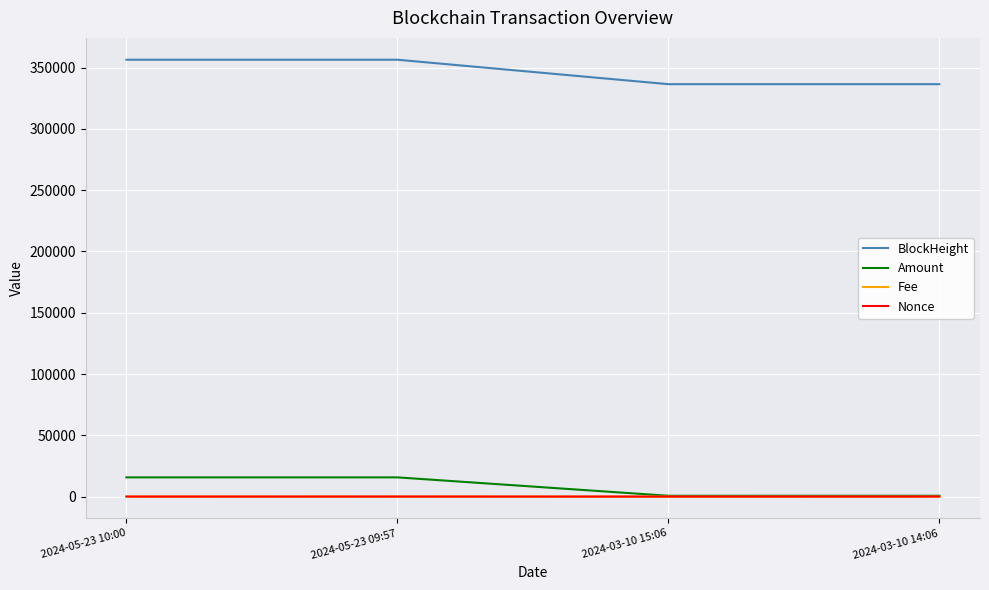

The value of BlockHeight at 2024-05-23 09:57 is 618343.4. True or false?

False